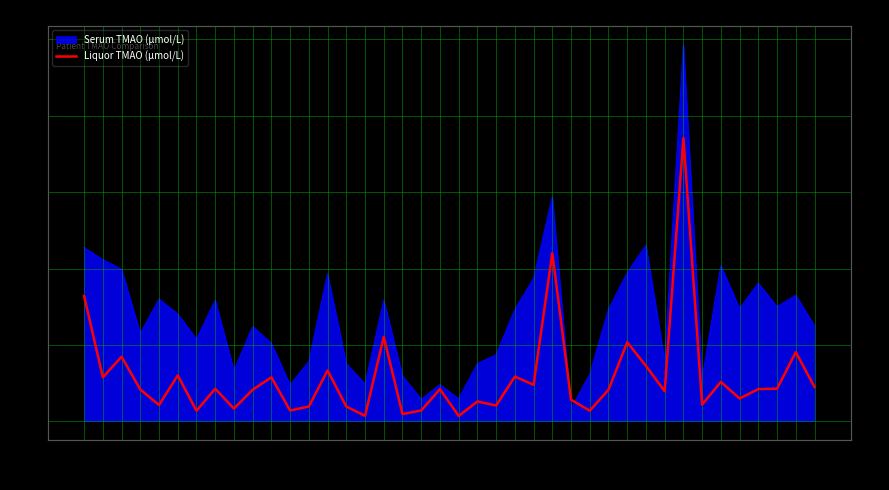

What is the change in value from P17 to P38?

-1.4